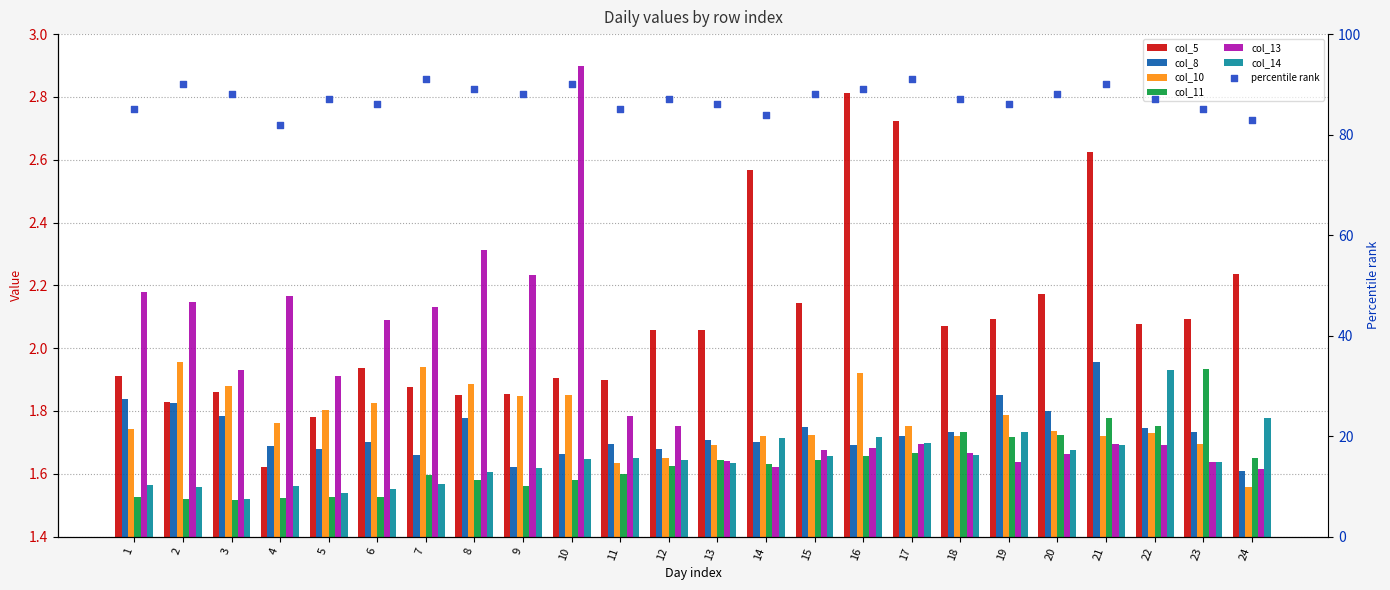

Which series has the largest total across all categories?

col_5